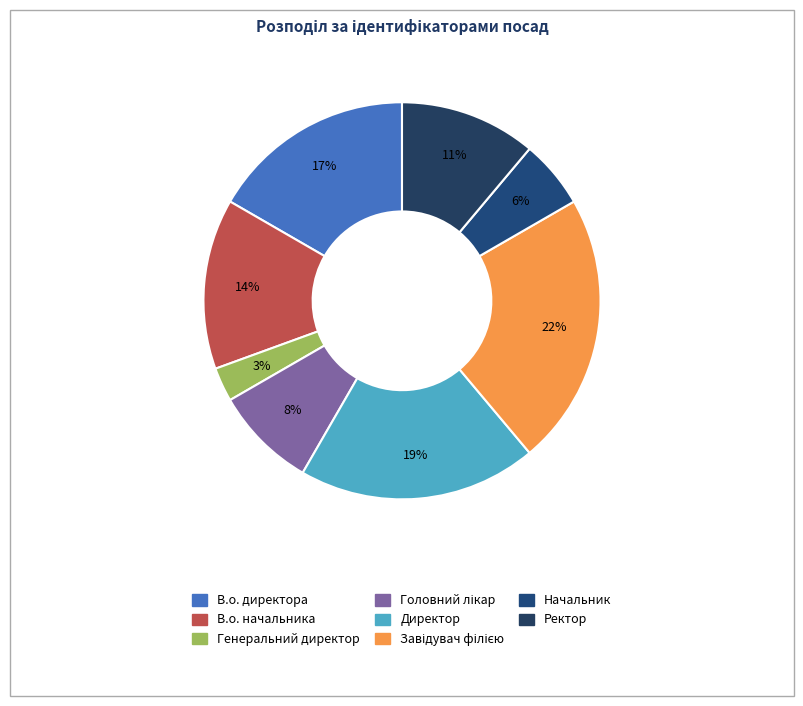

To the nearest percent, what portion does Генеральний директор represent?

3%